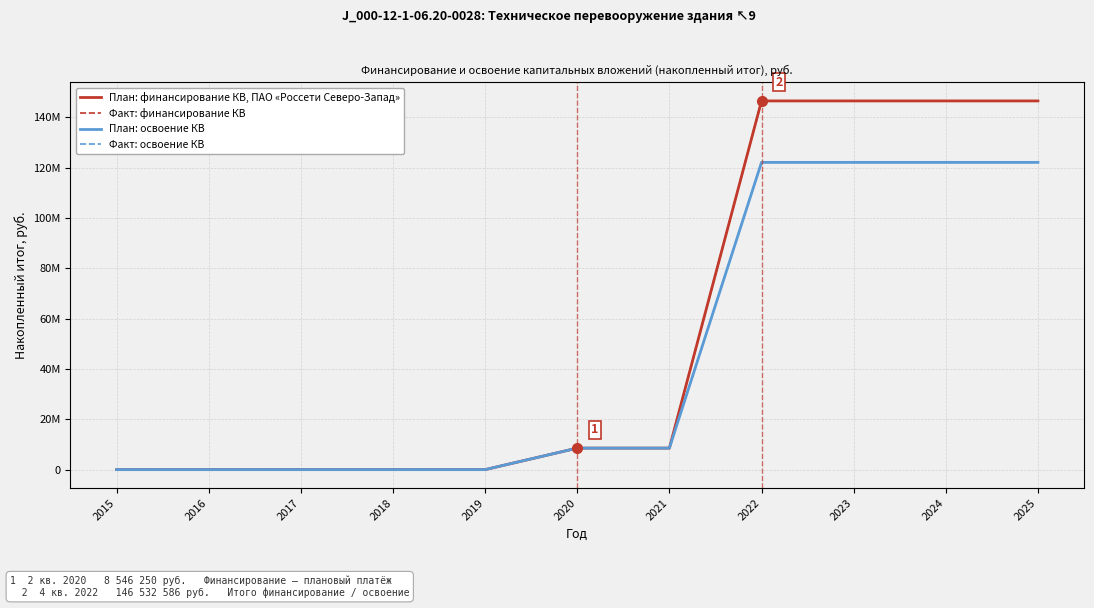

Does the chart display data point markers on the line(s)?

No